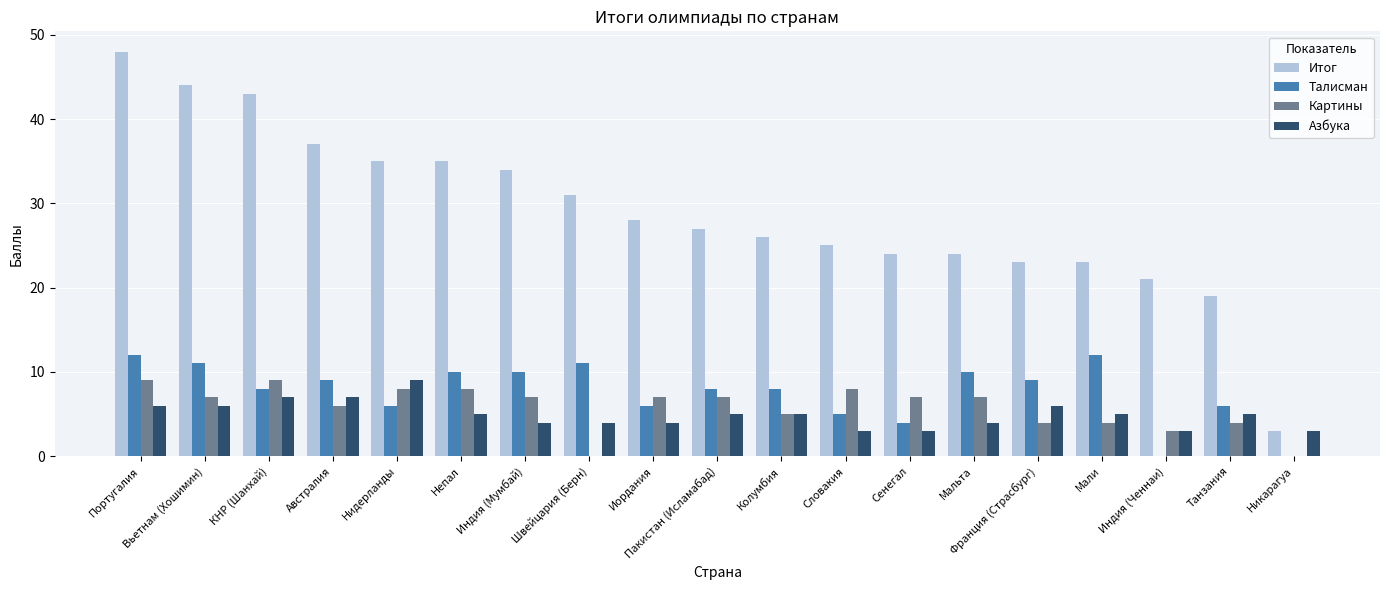

What is the total value across all series at Франция (Страсбург)?

42